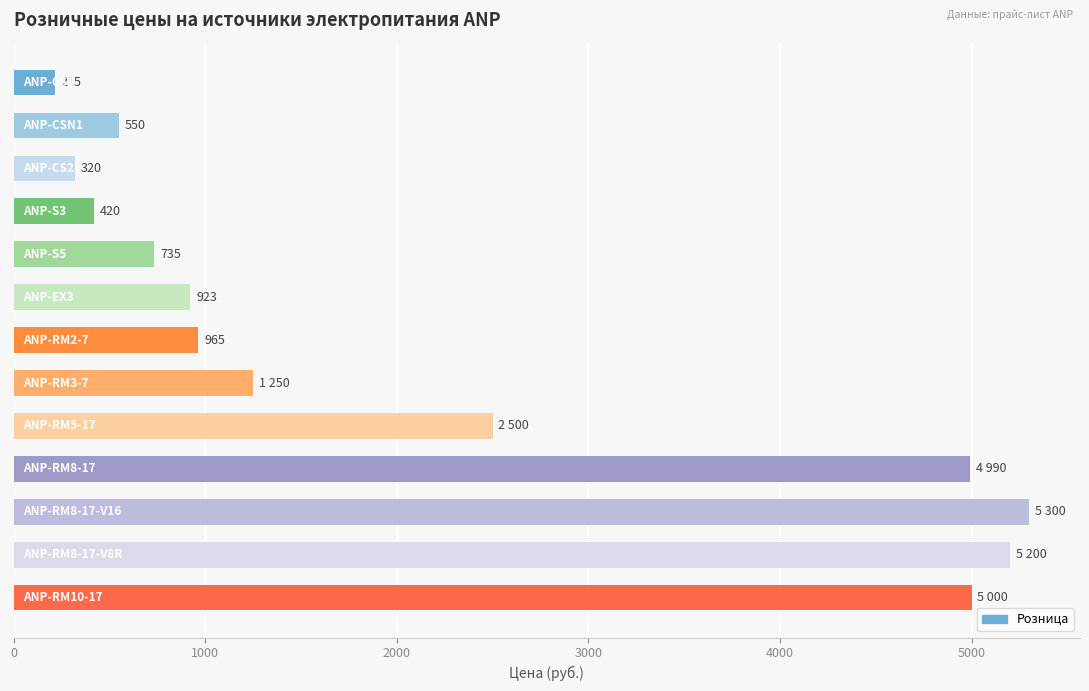

What is the smallest value displayed?

215